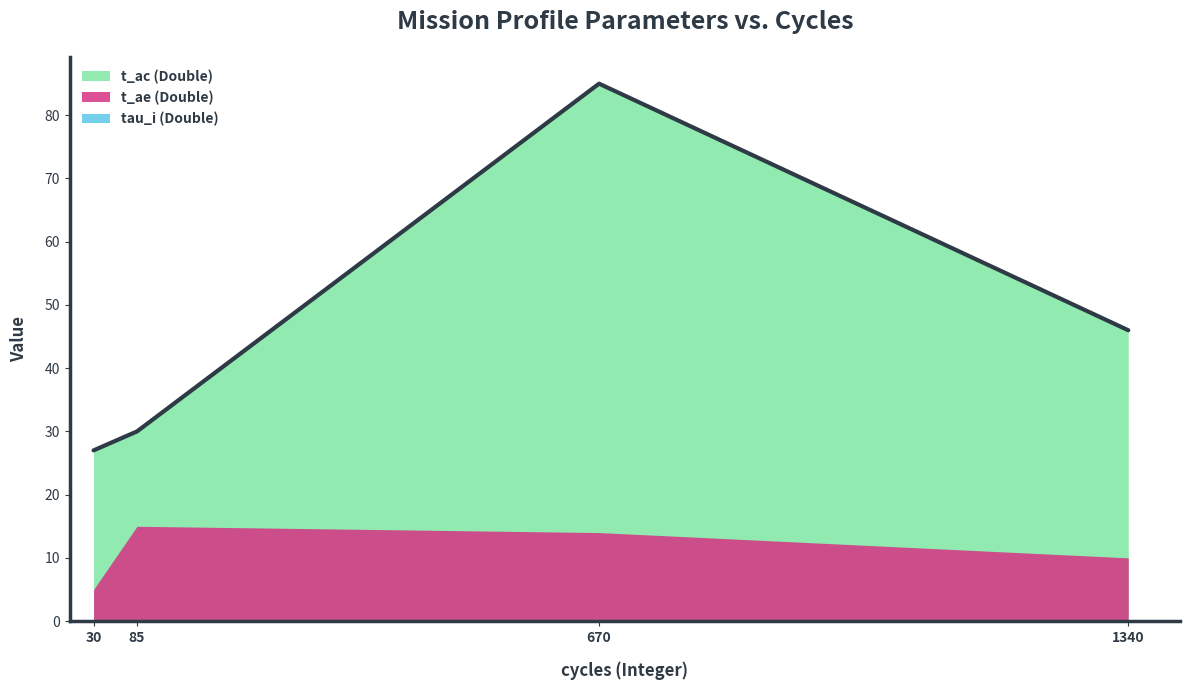

Does the chart display data point markers on the line(s)?

No